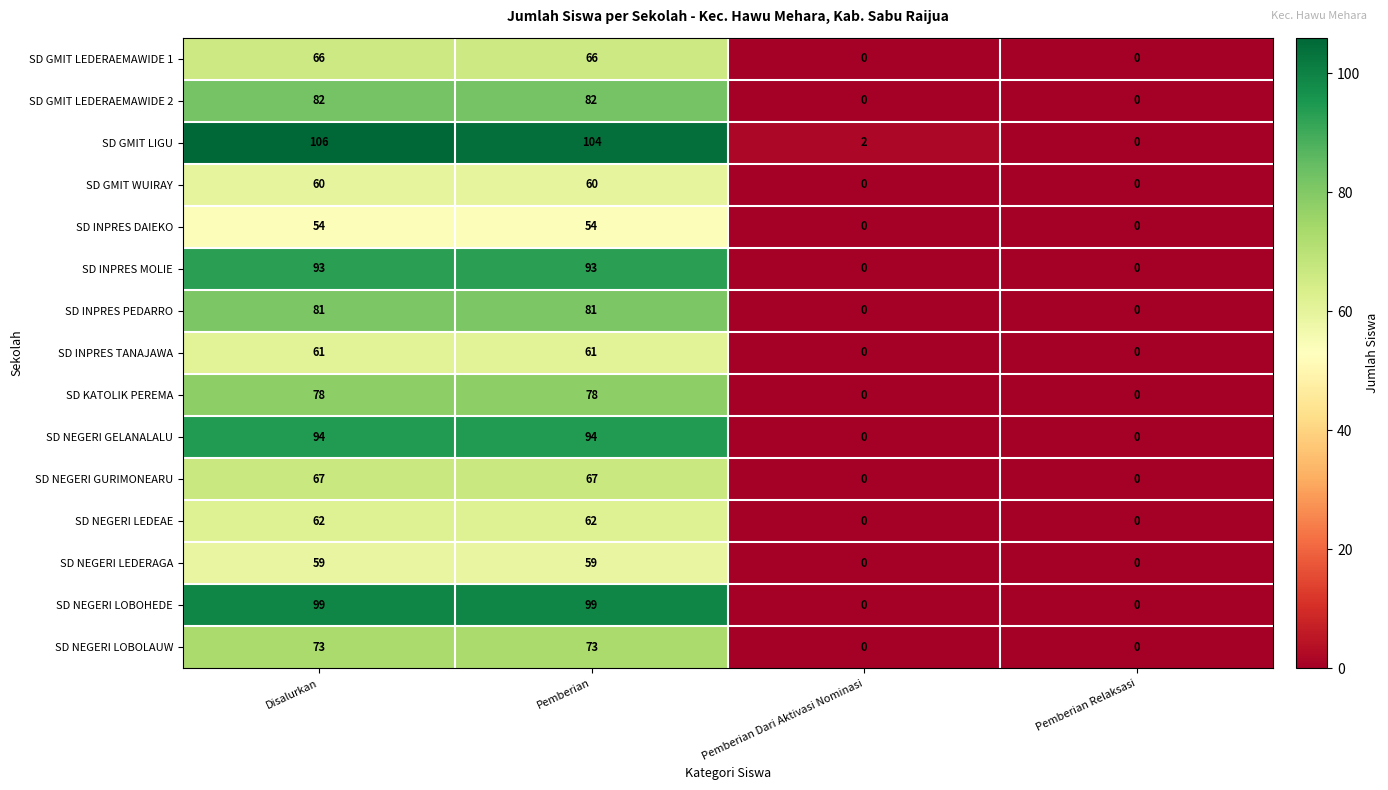

What is the spread (max minus min) of values at Pemberian Dari Aktivasi Nominasi?

2